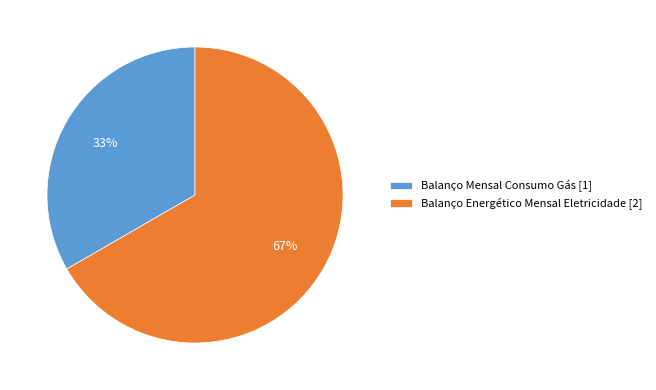

What percentage is the Balanço Mensal Consumo Gás slice, to the nearest percent?

33%